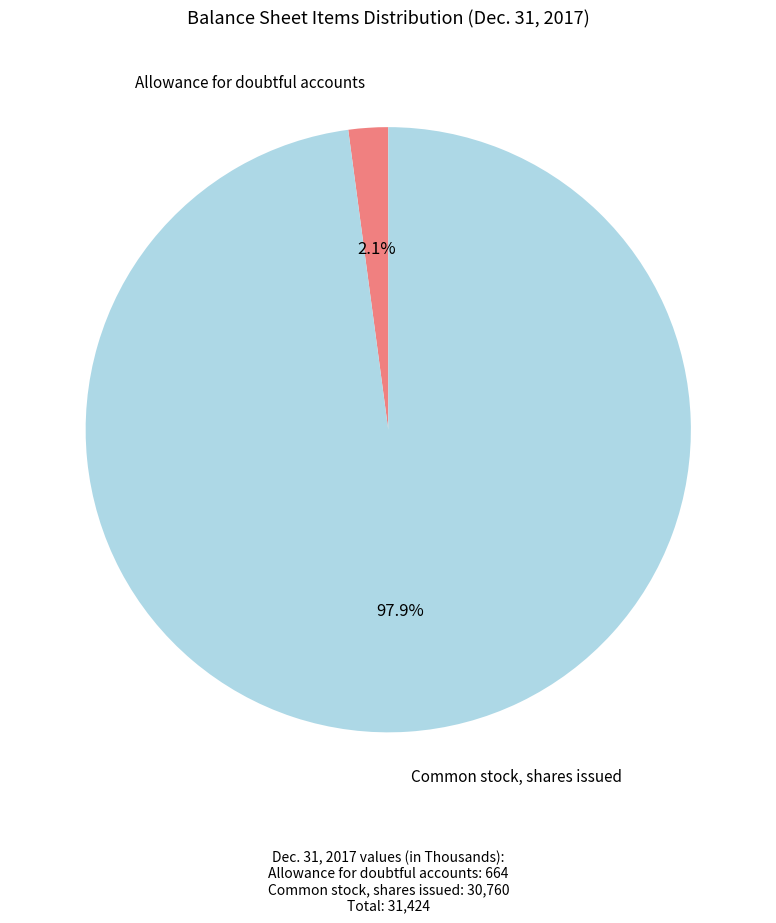

Is there any slice that represents more than half of the pie?

Yes